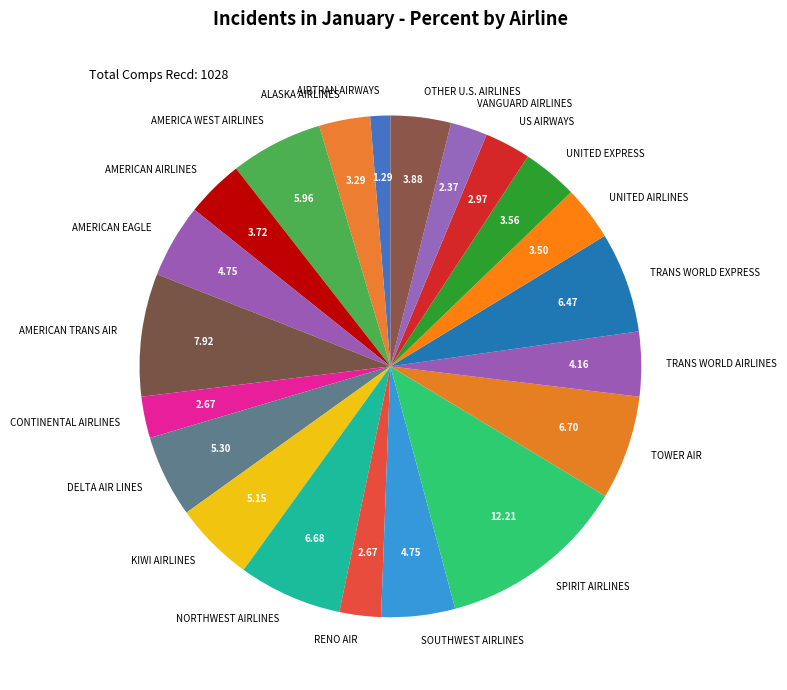

What is the largest slice in the pie chart?

SPIRIT AIRLINES